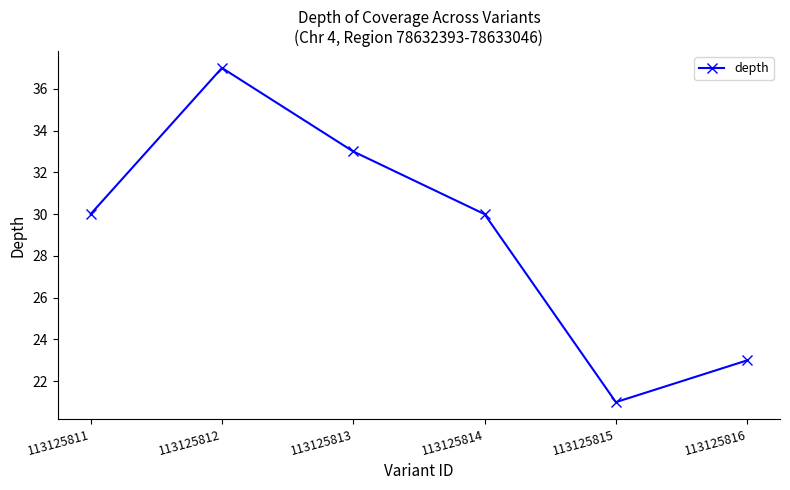

Is this an area chart (filled region under the line)?

No